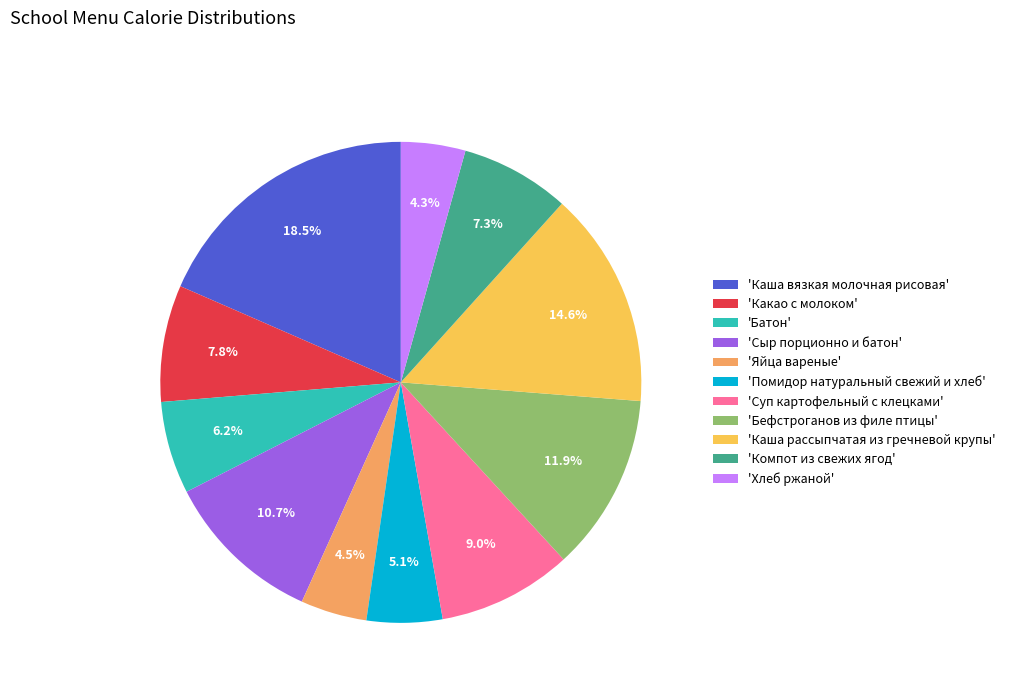

What is the ratio of the value at 'Хлеб ржаной' to the value at 'Яйца вареные'?

1.0